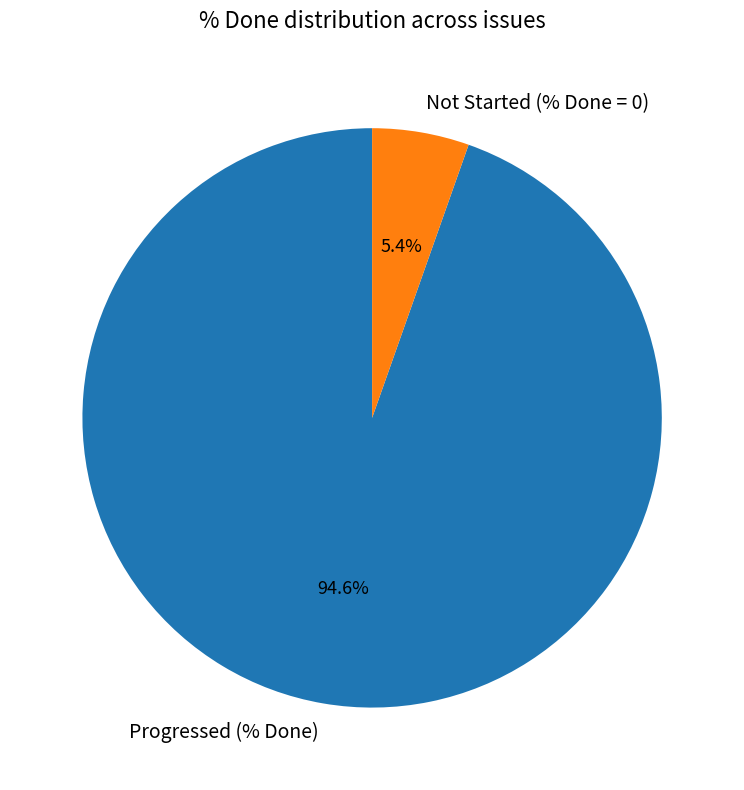

What percentage is NOT represented by Progressed (% Done)?

5.4%